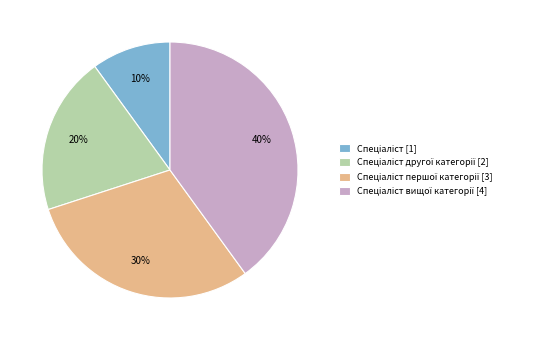

Does any single category account for the majority?

No